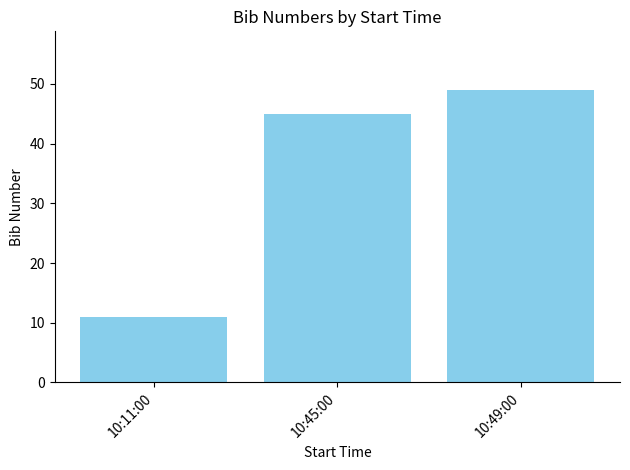

True or false: the data shows 28 at 10:49:00.

False